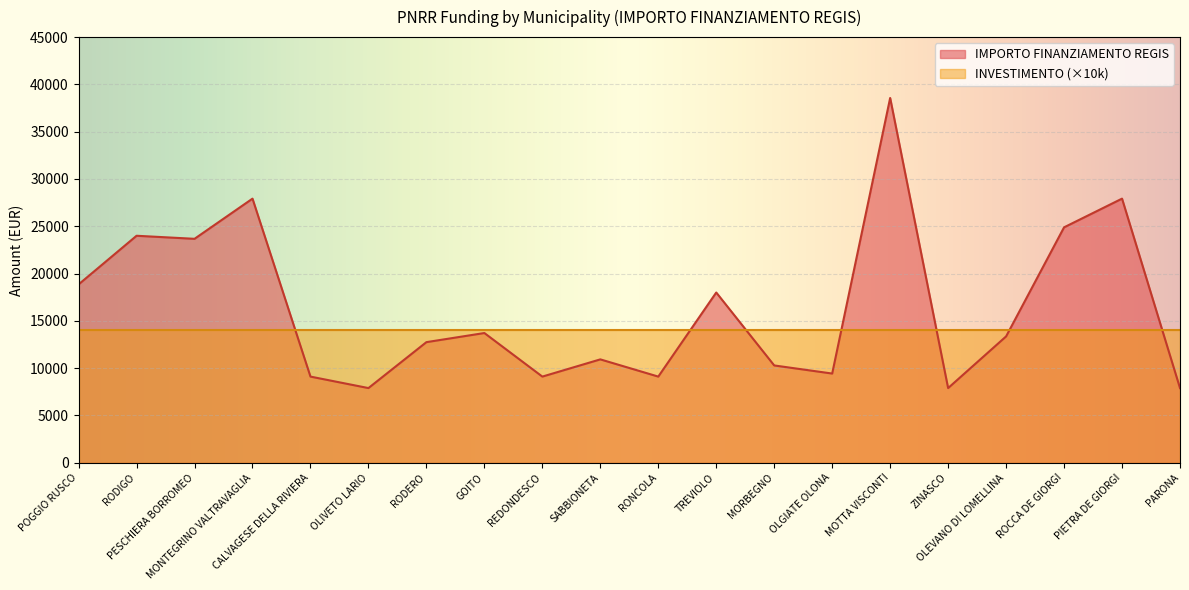

How many points are lower than both their immediate neighbors (excluding endpoints)?

6